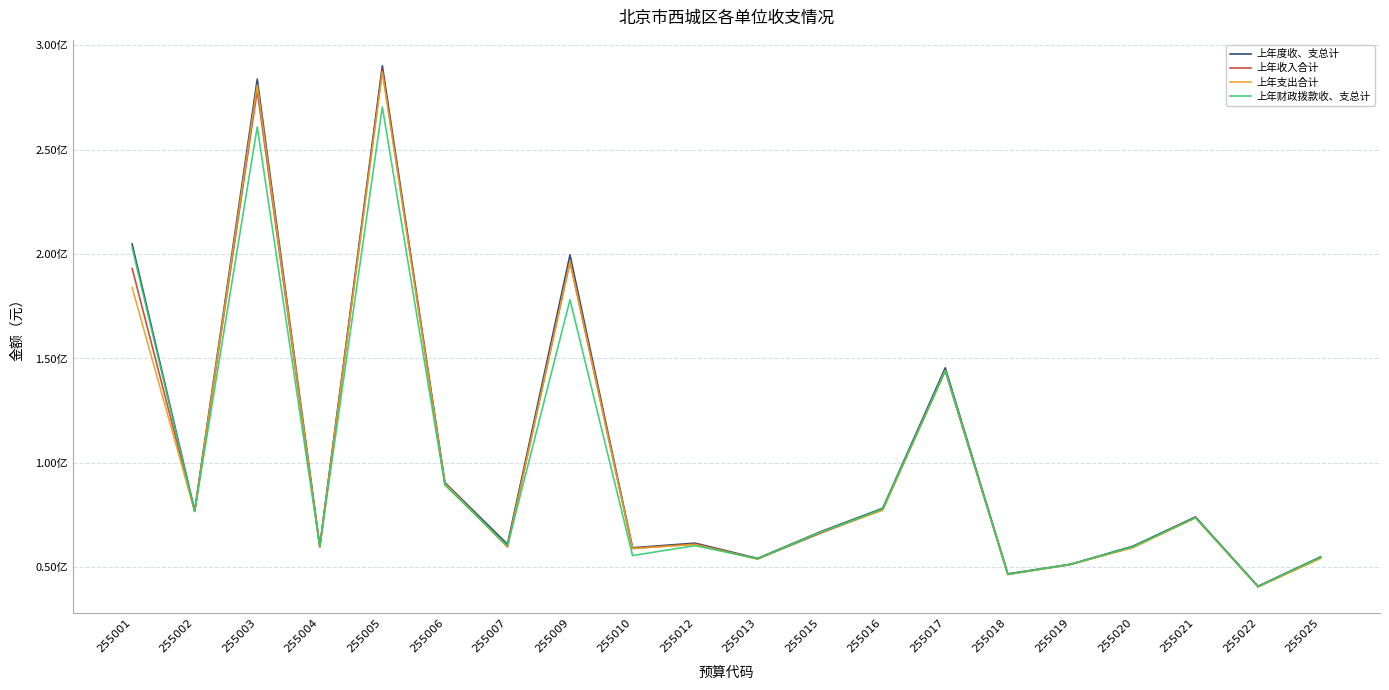

True or false: 上年度收、支总计 and 上年收入合计 intersect in this chart.

False